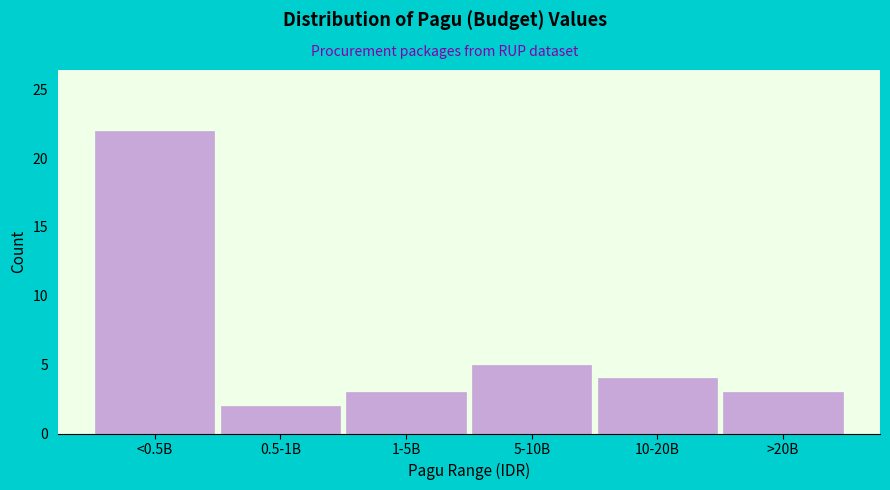

Reading right to left, extract all data points from this chart.

>20B=3	10-20B=4	5-10B=5	1-5B=3	0.5-1B=2	<0.5B=22